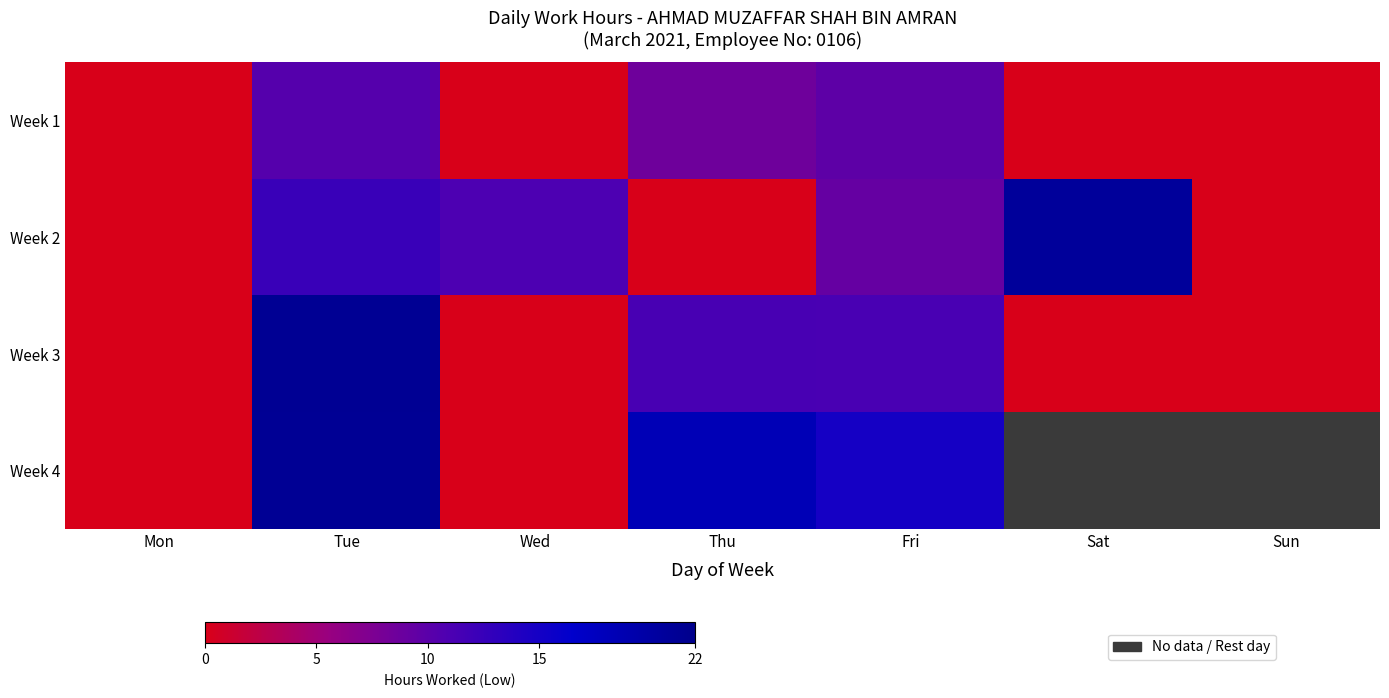

Which series has the largest range (max minus min)?

Week 3